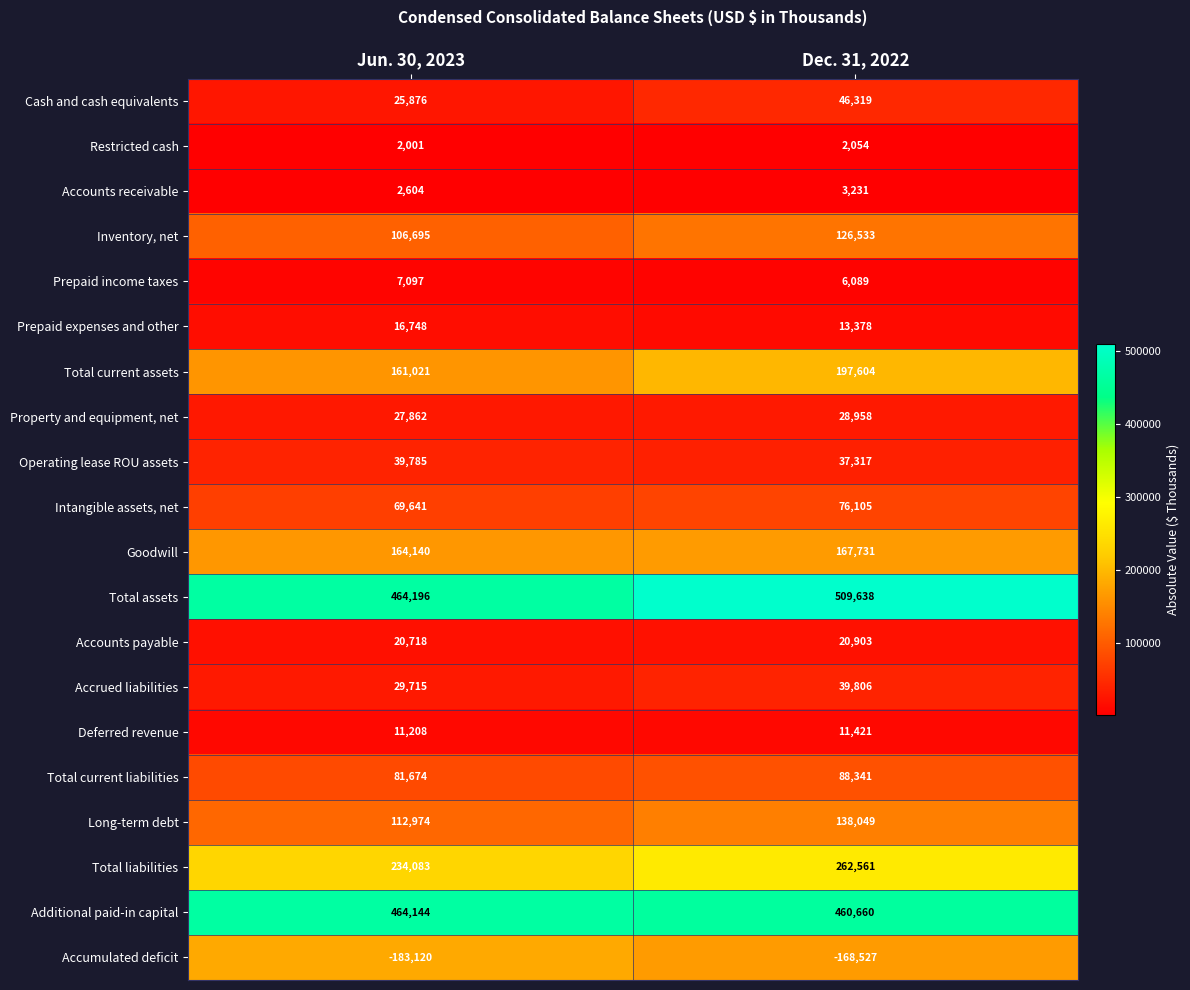

What is the smallest value displayed?

-183120